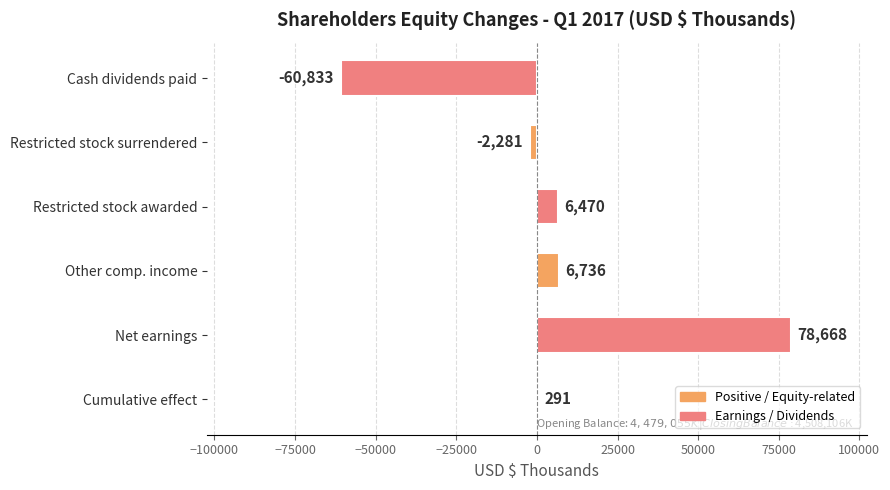

Reading bottom to top, extract all data points from this chart.

Cumulative effect=291	Net earnings=78668	Other comp. income=6736	Restricted stock awarded=6470	Restricted stock surrendered=-2281	Cash dividends paid=-60833